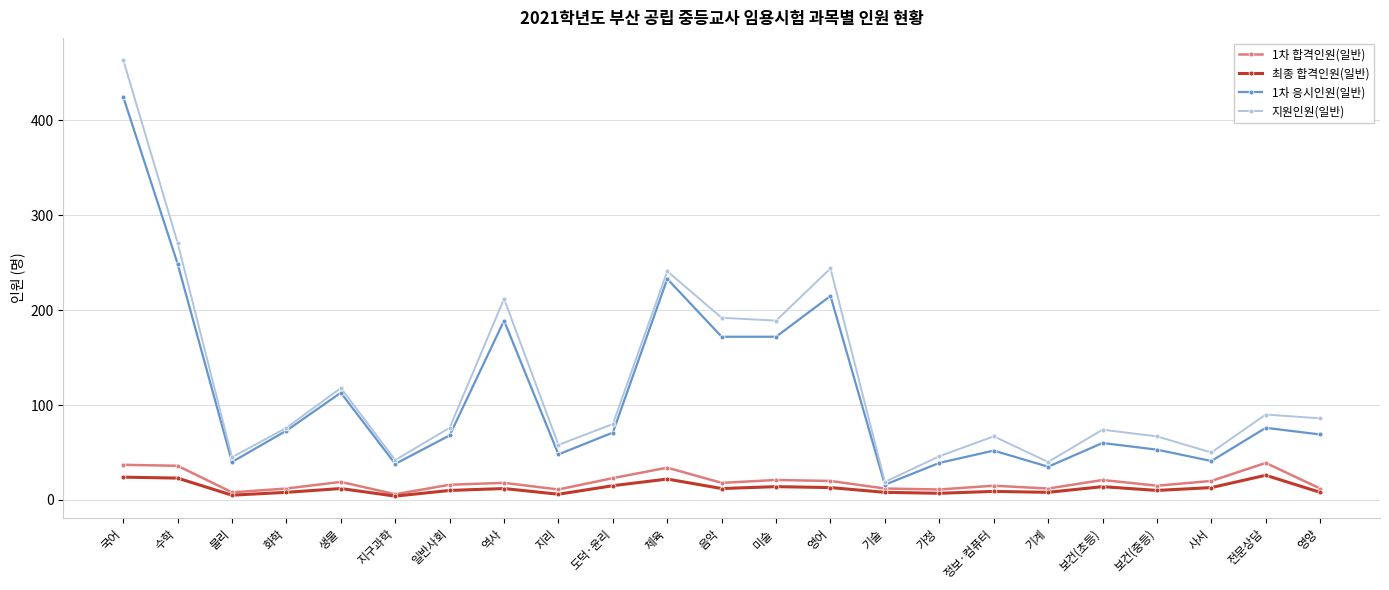

Which series has the largest total across all categories?

지원인원(일반)